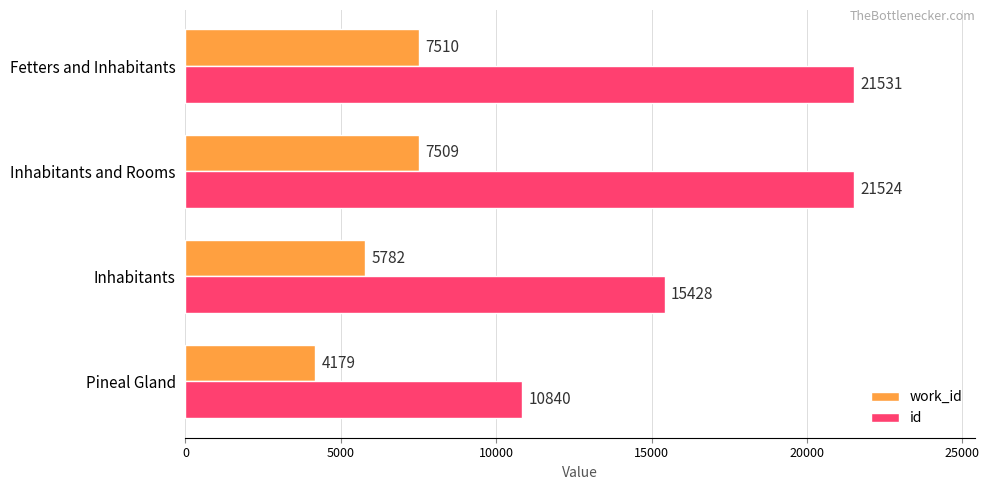

What is the spread (max minus min) of values at Inhabitants?

9646